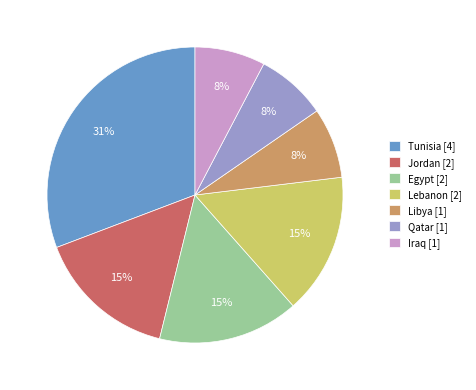

Does any single category account for the majority?

No